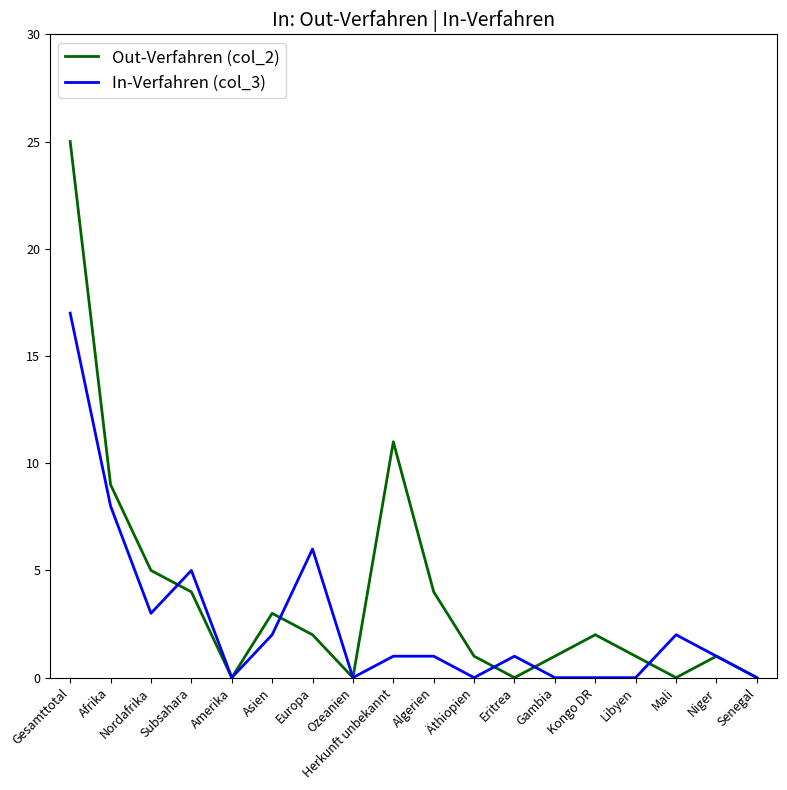

Which series changed the most between Asien and Kongo DR?

In-Verfahren (col_3)